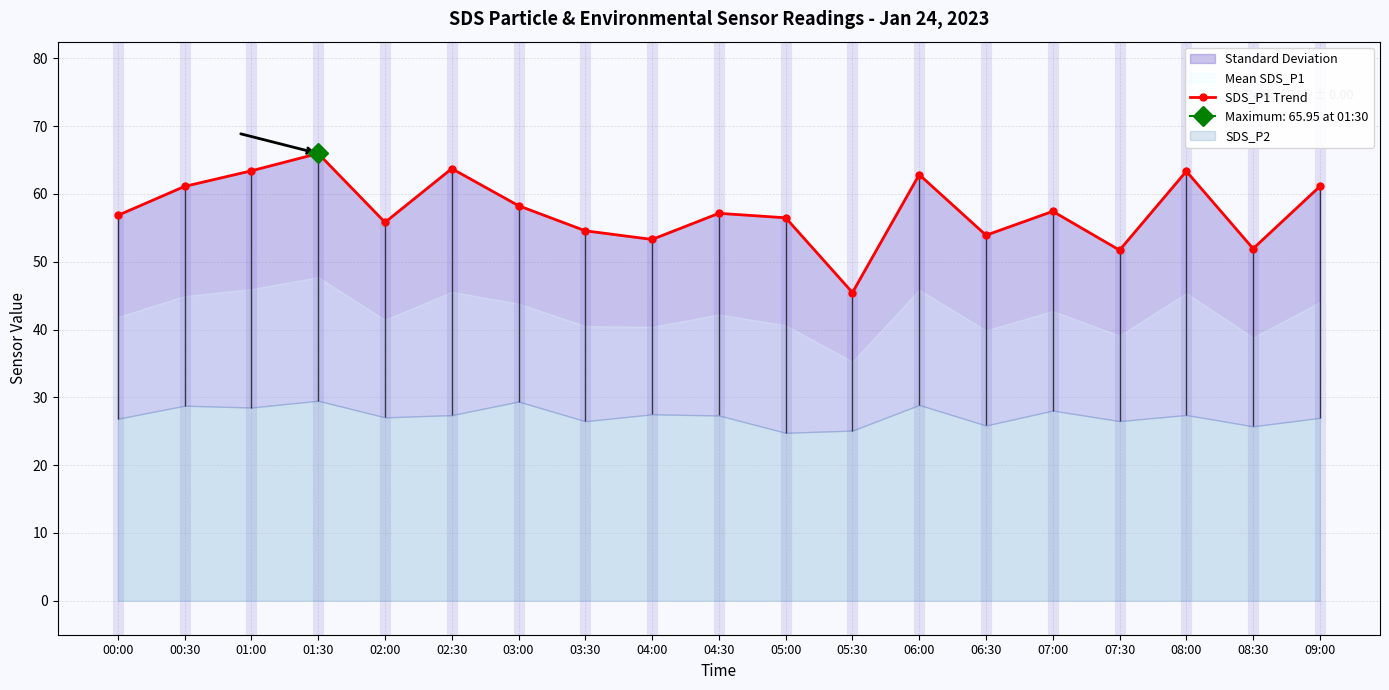

What is the difference between the maximum and minimum values?

20.5